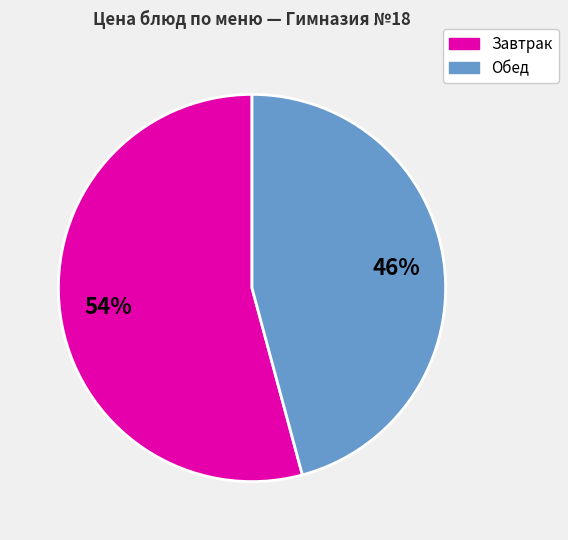

To the nearest percent, what is the average slice percentage?

50%